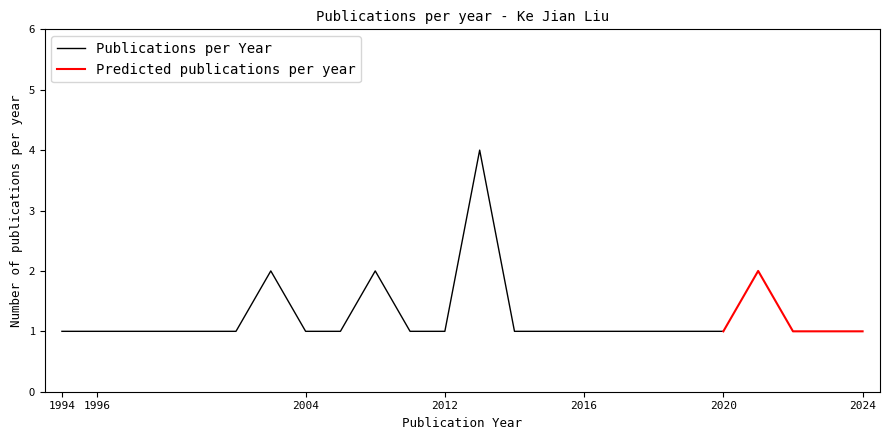

What is the value of the 17th point from the left?

1